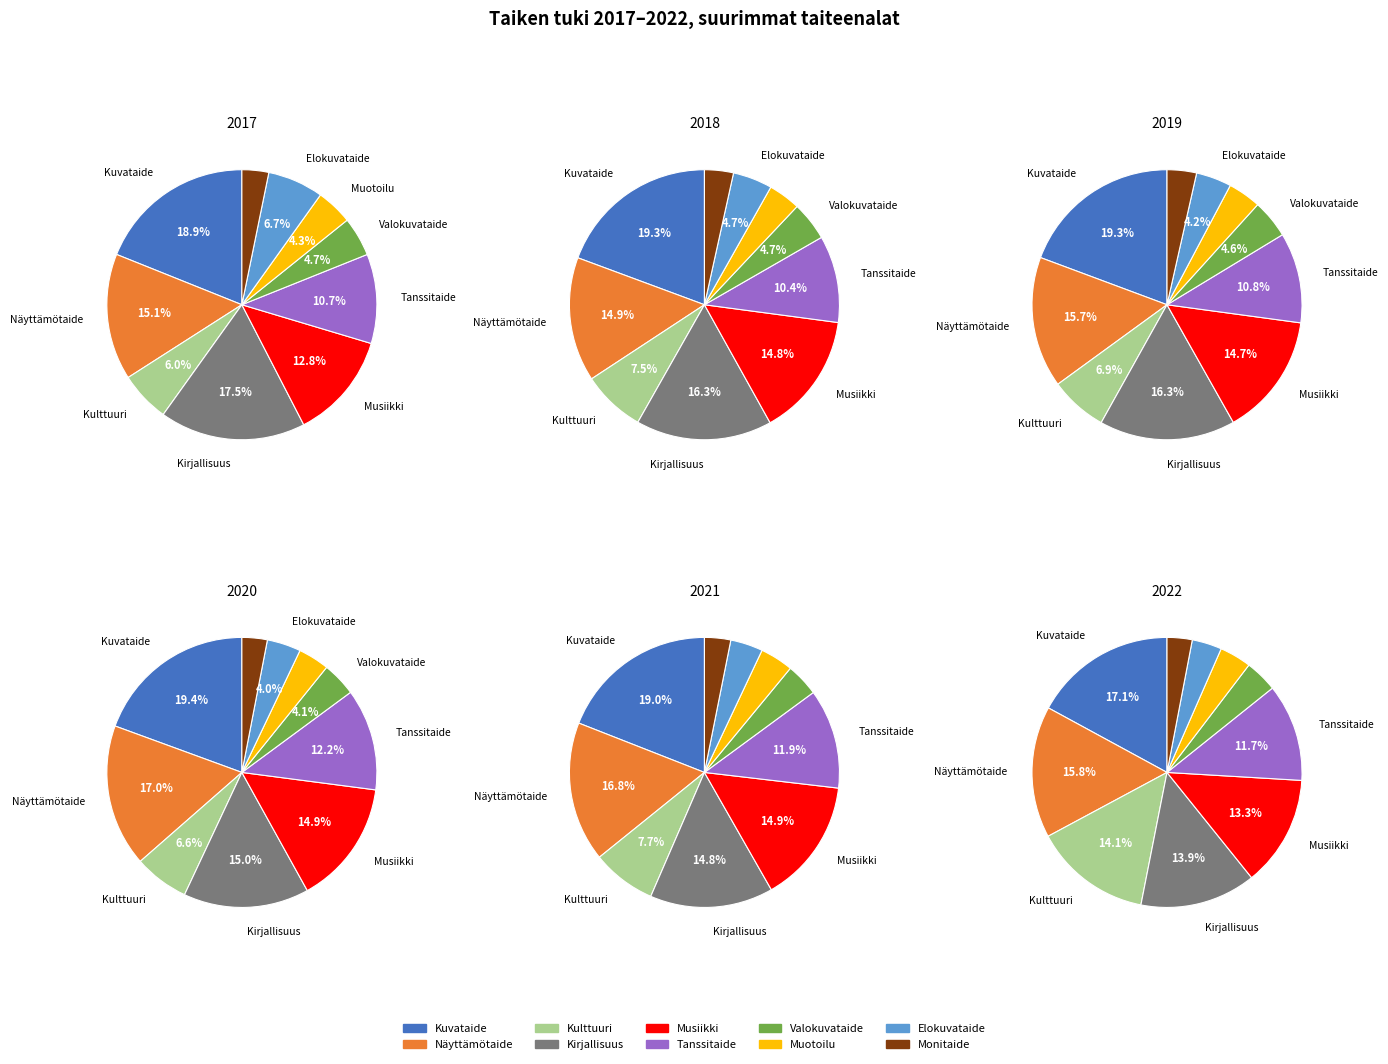

Does any single category account for the majority?

No